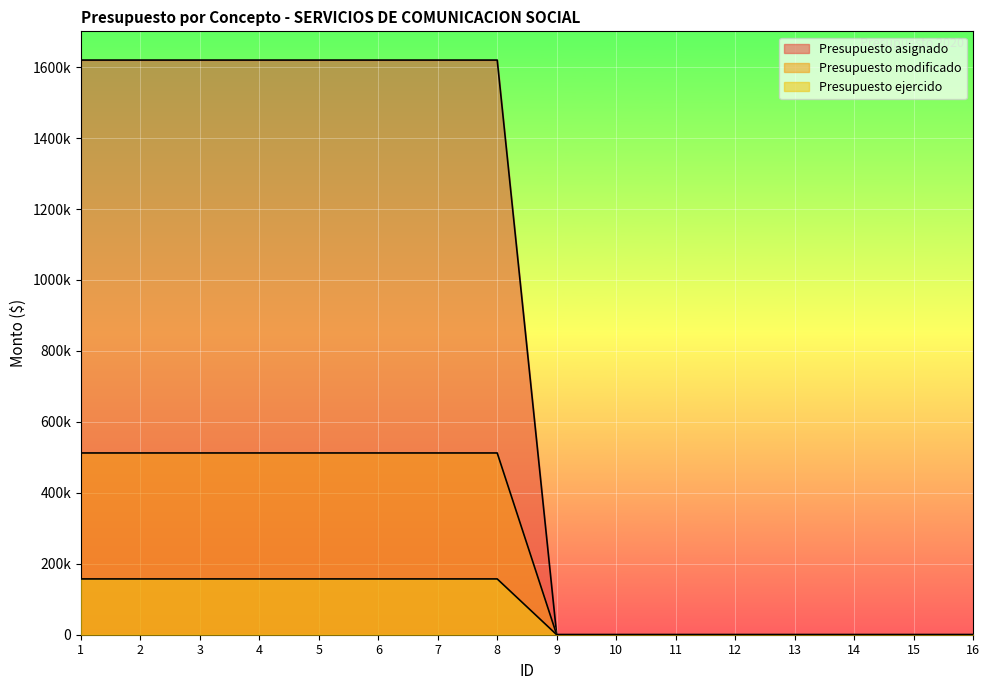

The value of Presupuesto modificado at 6 is 512393.5. True or false?

True